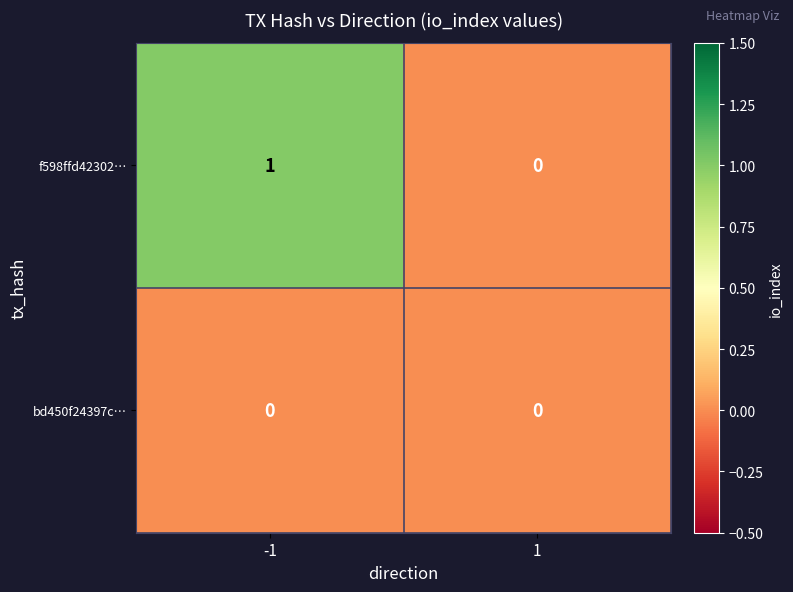

Rank the series by their maximum value, from highest to lowest.

f598ffd42302…, bd450f24397c…